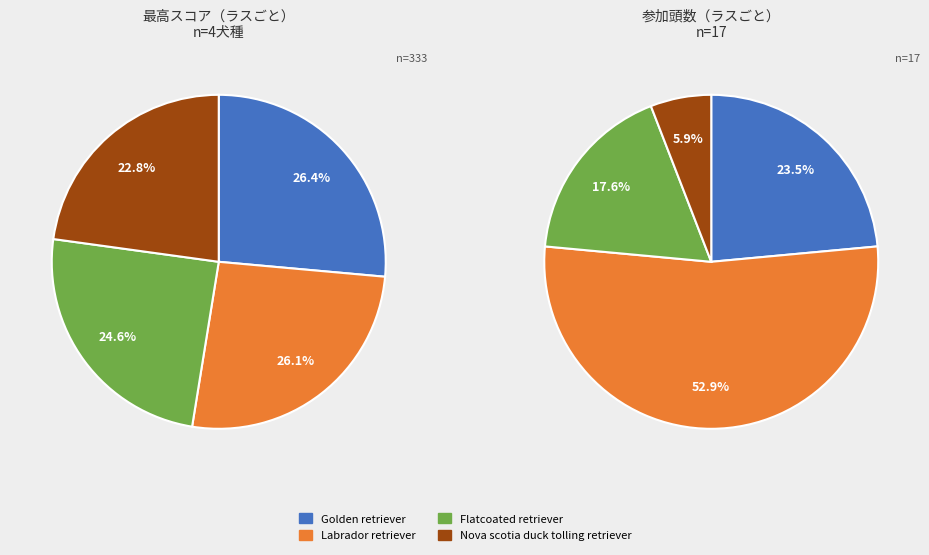

Is Flatcoated retriever the majority of the pie?

No